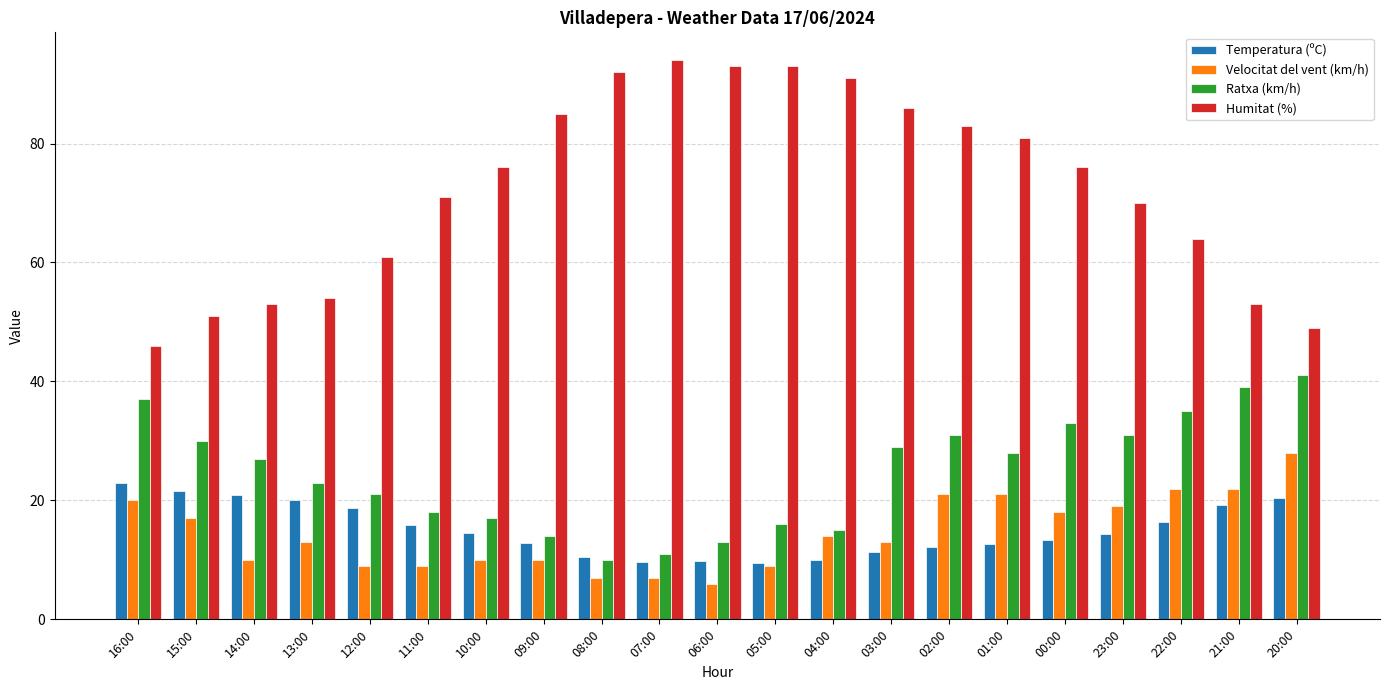

What is the maximum value for Humitat (%)?

94.0